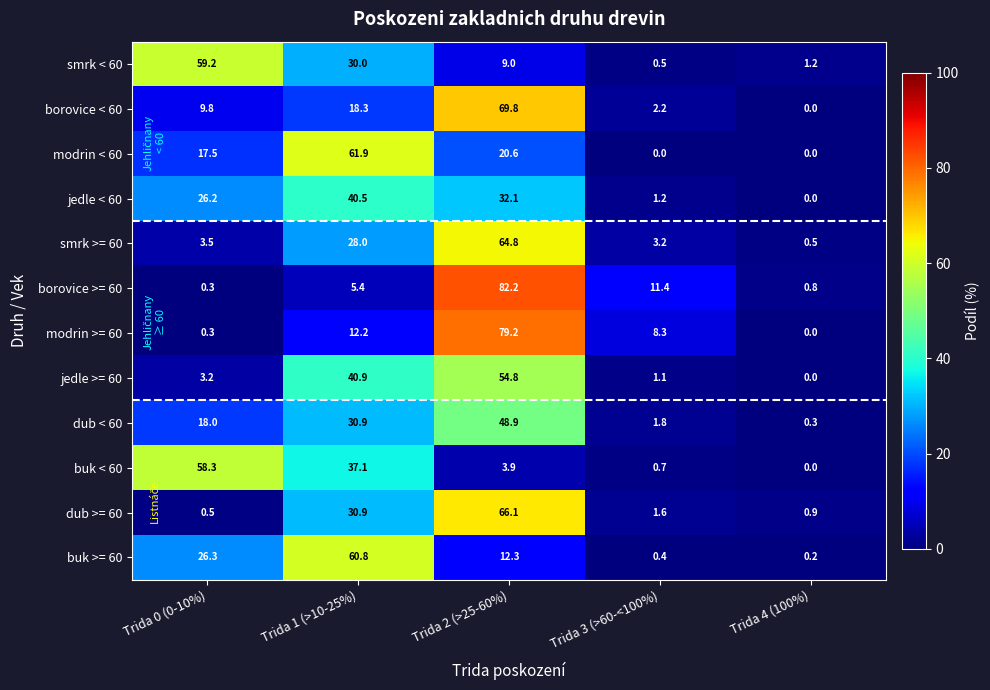

What is the sum of the dub < 60 values at Trida 4 (100%) and Trida 2 (>25-60%)?

49.2